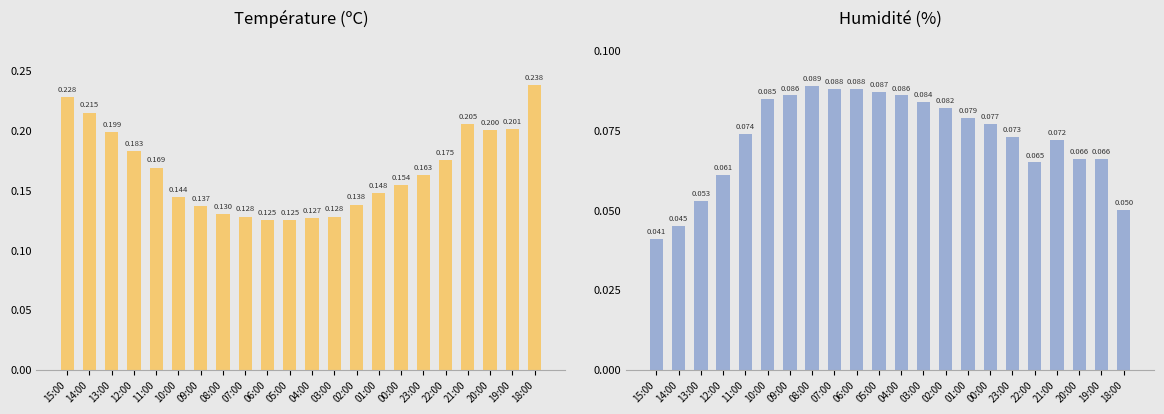

What is the difference between the maximum and second lowest values in the Température (ºC) series?

0.1